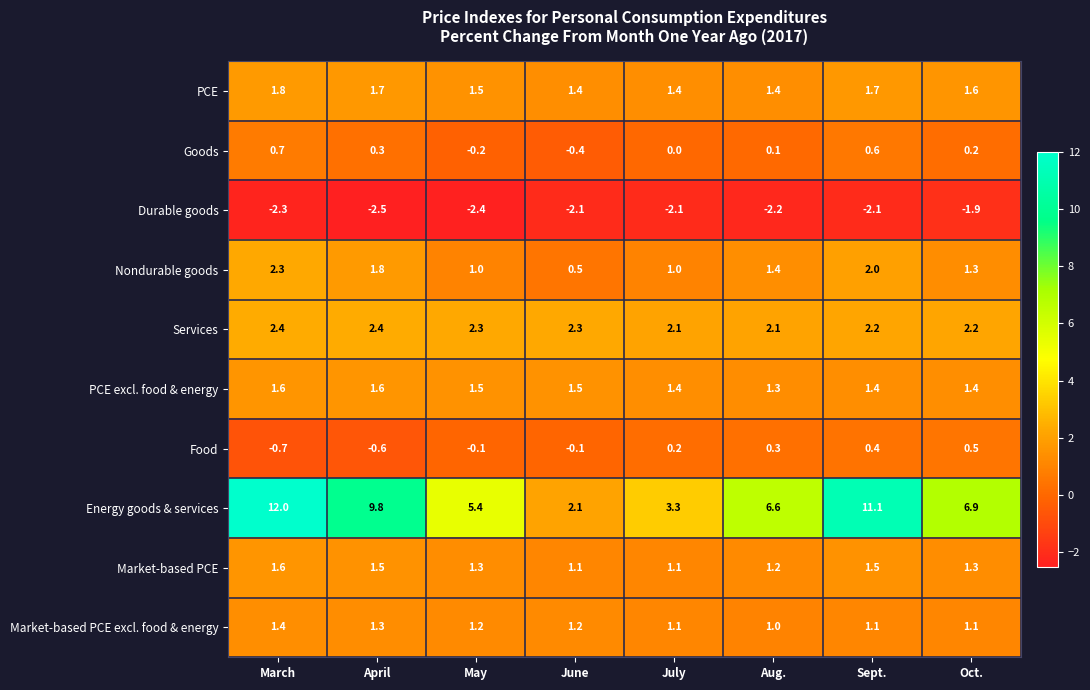

Is it true that Market-based PCE excl. food & energy equals 1.2 at May?

True